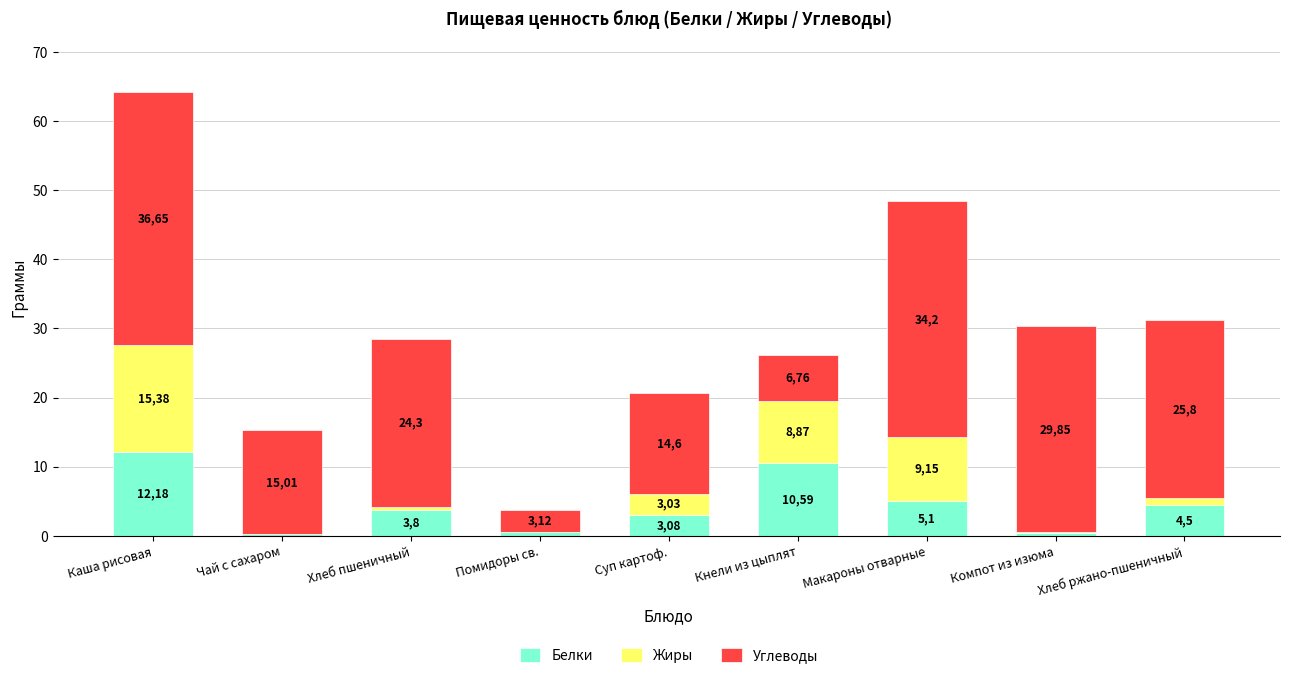

True or false: Жиры has a value of 0.4 at Хлеб пшеничный.

True